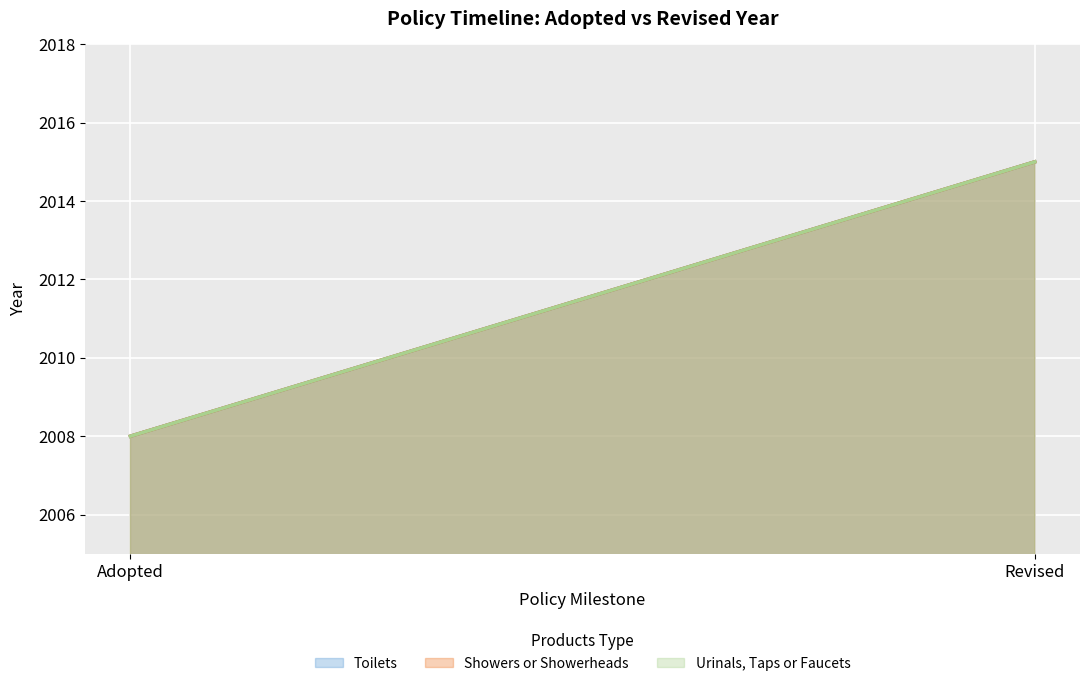

Does the chart display data point markers on the line(s)?

No